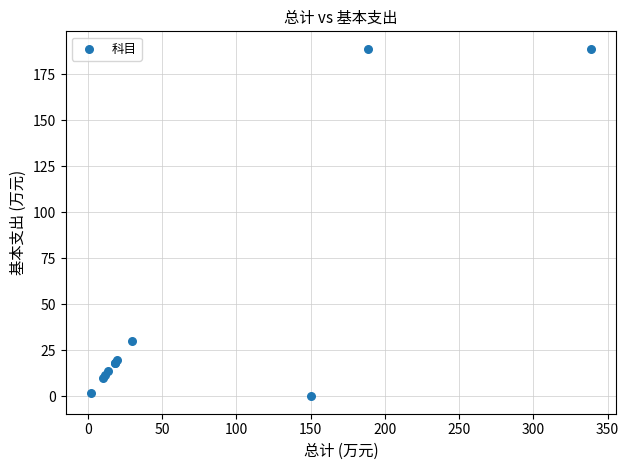

What Y value in the scatter plot is closest to 94?

29.9